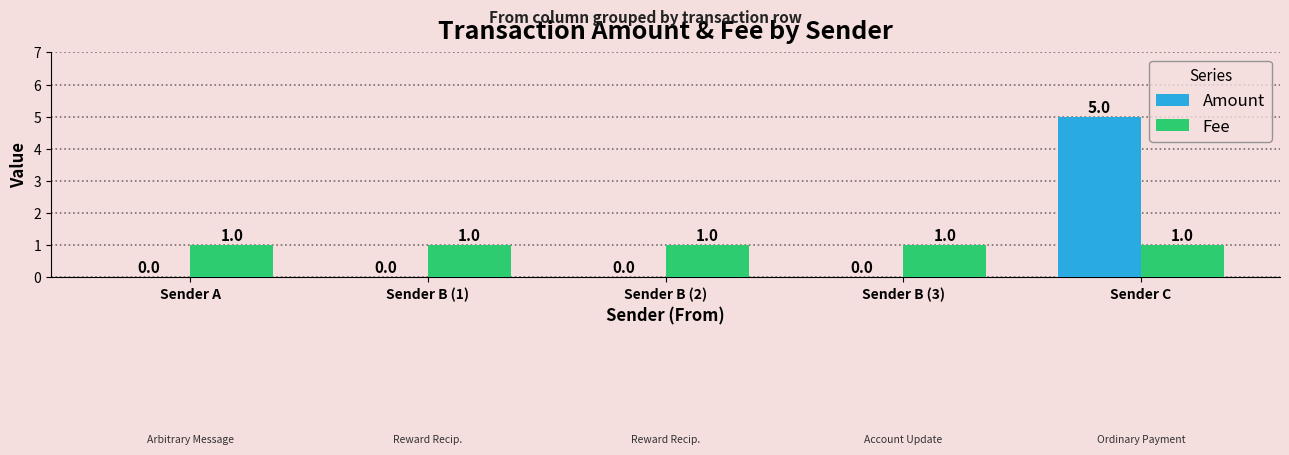

How many Amount values are between 0 and 1?

4